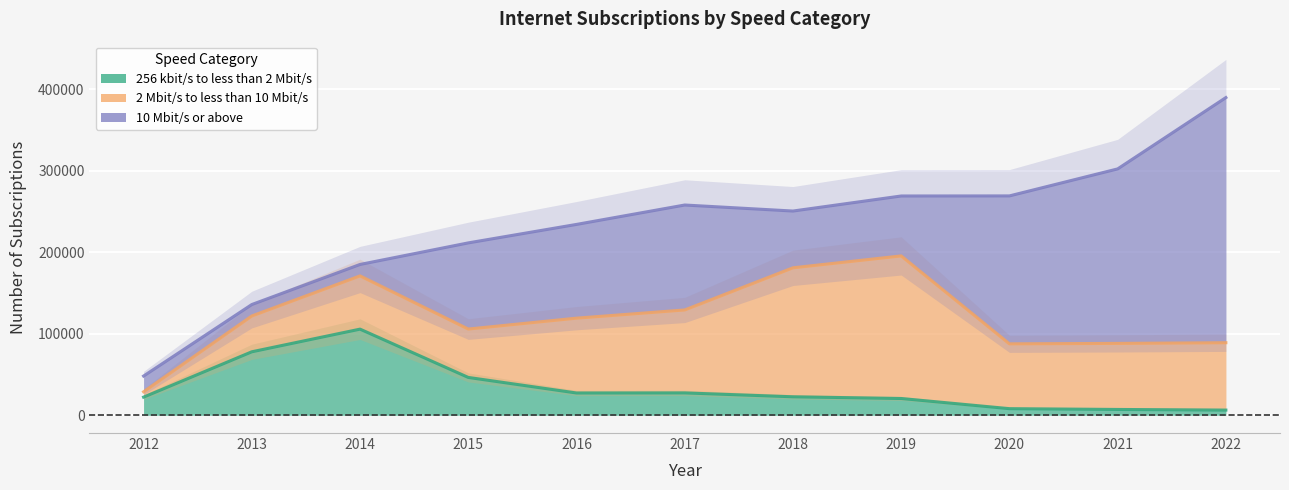

True or false: 10 Mbit/s or above and 2 Mbit/s to less than 10 Mbit/s cross at least once.

False